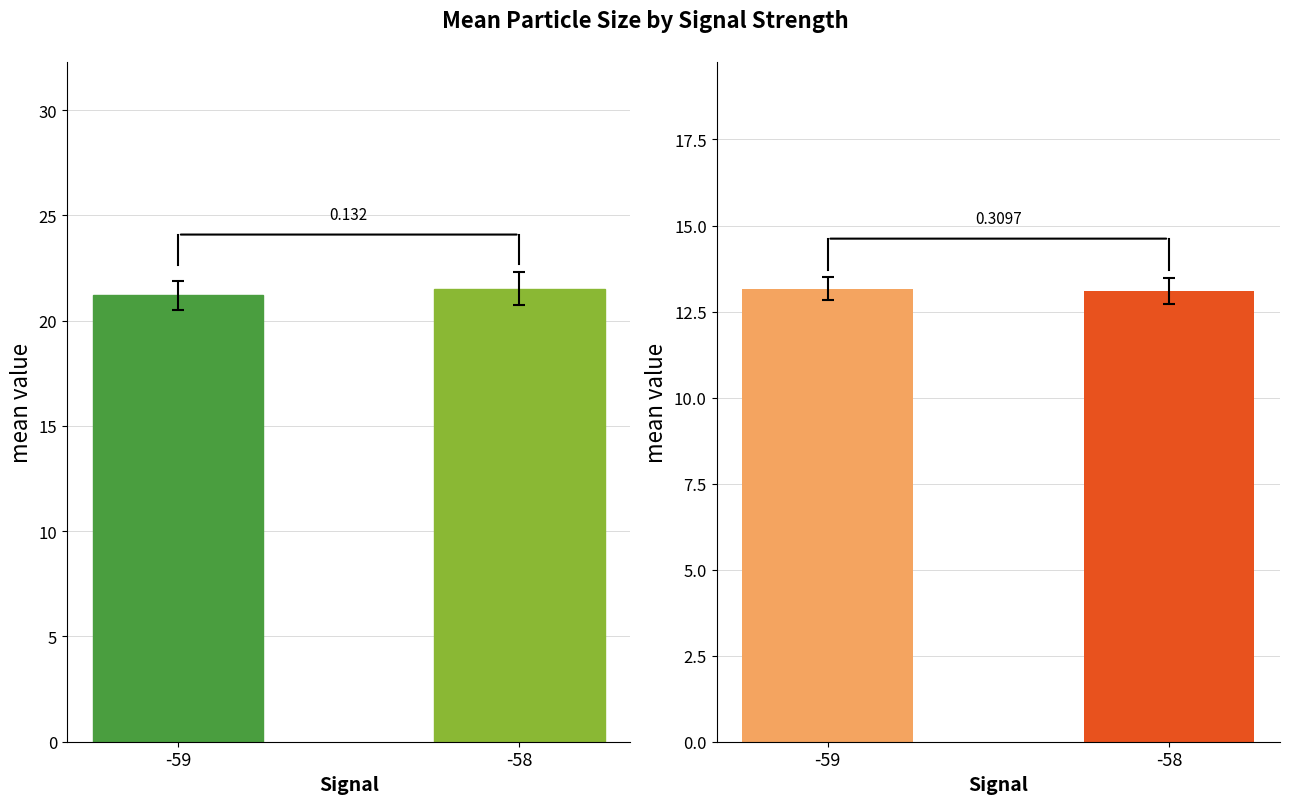

What is the difference between the maximum and minimum values?

0.3